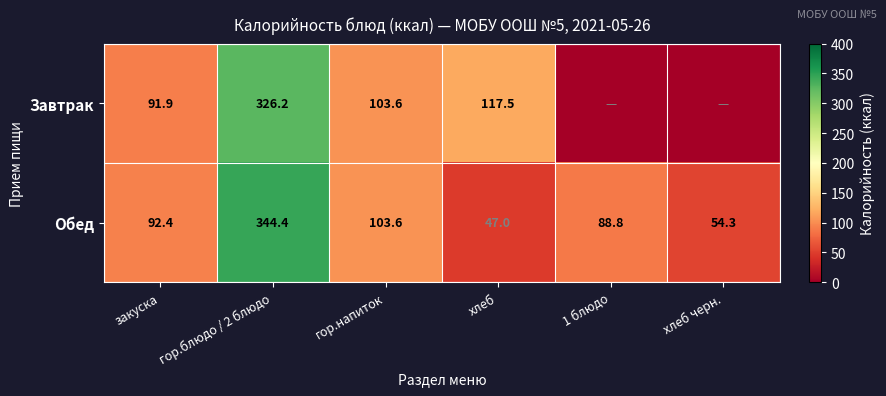

The value of Обед at гор.напиток is 158.7. True or false?

False